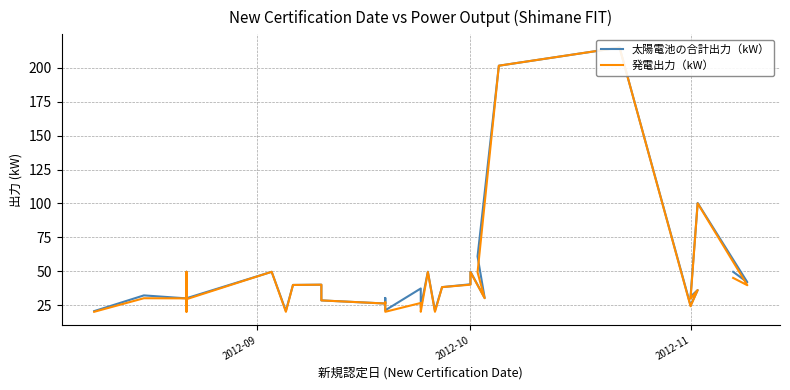

True or false: 発電出力（kW） and 太陽電池の合計出力（kW） intersect in this chart.

False